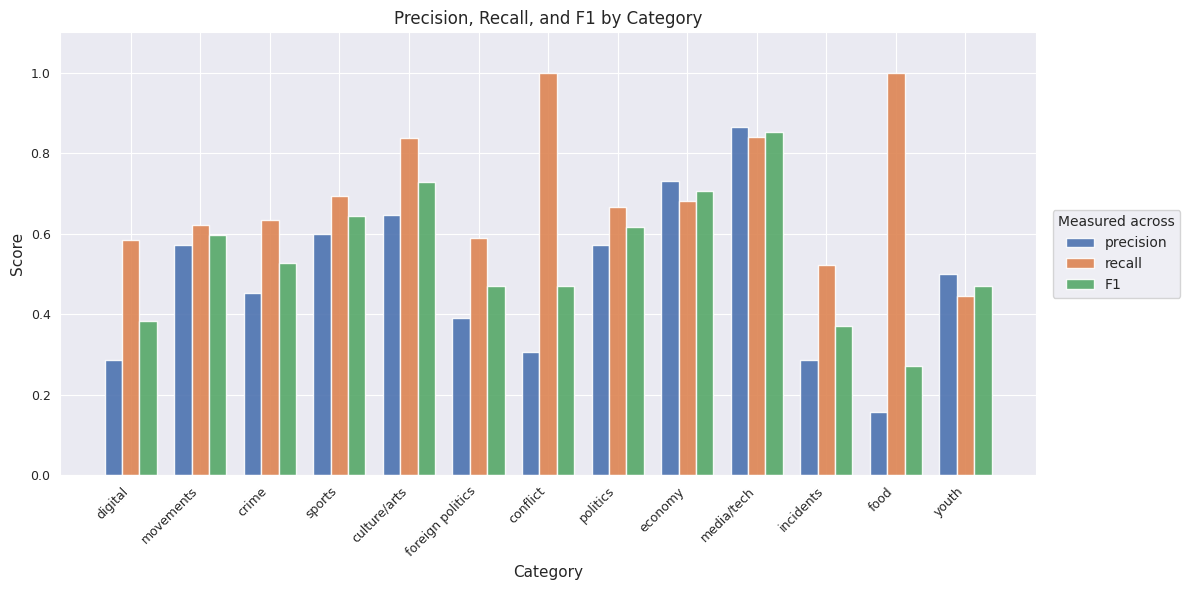

Which category has the lowest value in the precision series?

food